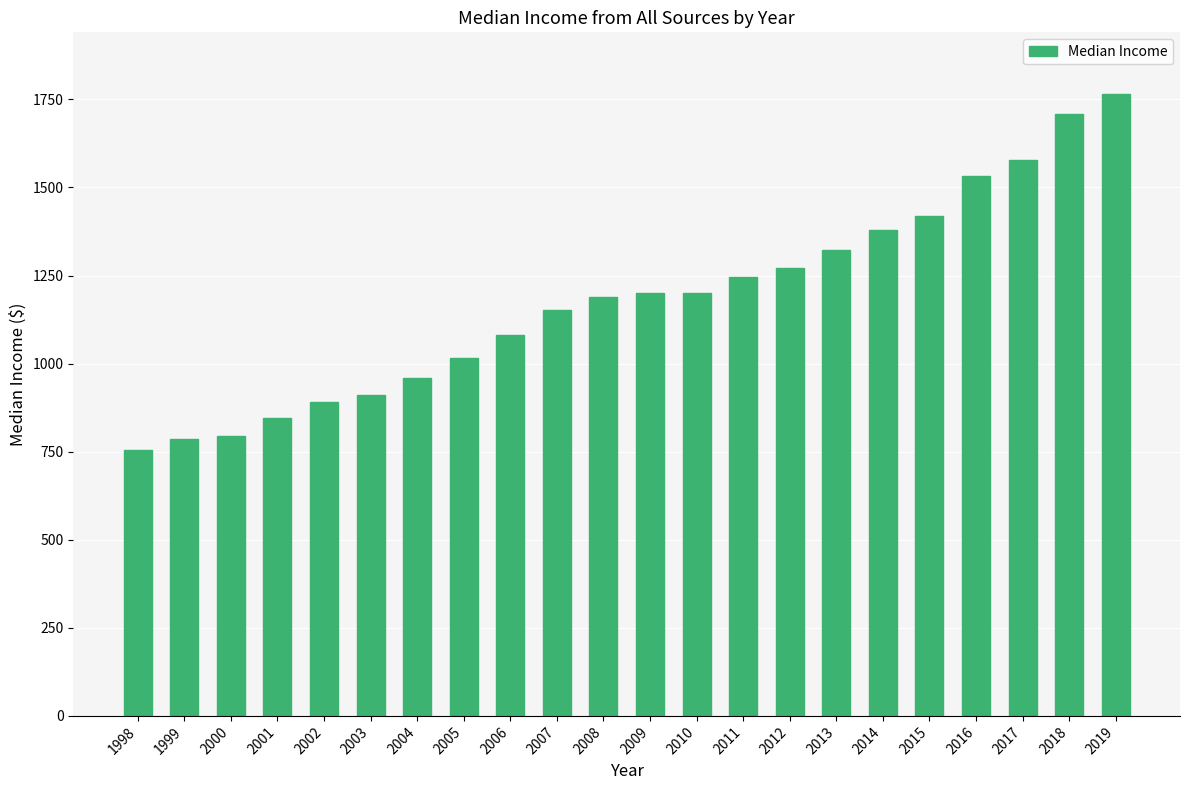

What is the approximate value at 1998, to the nearest 10?

760